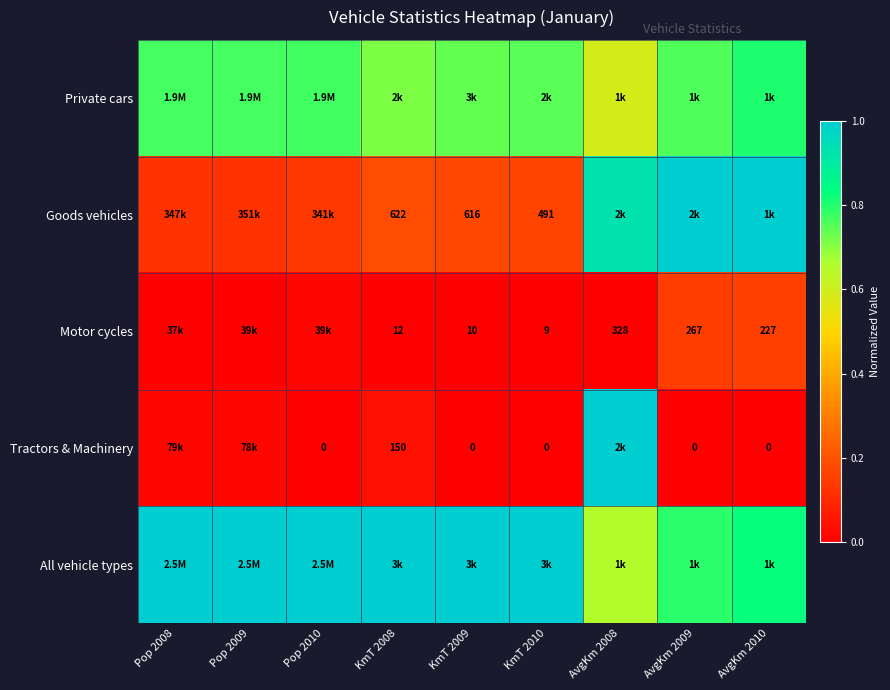

Which series changed the most between Pop 2008 and Pop 2010?

Tractors & Machinery